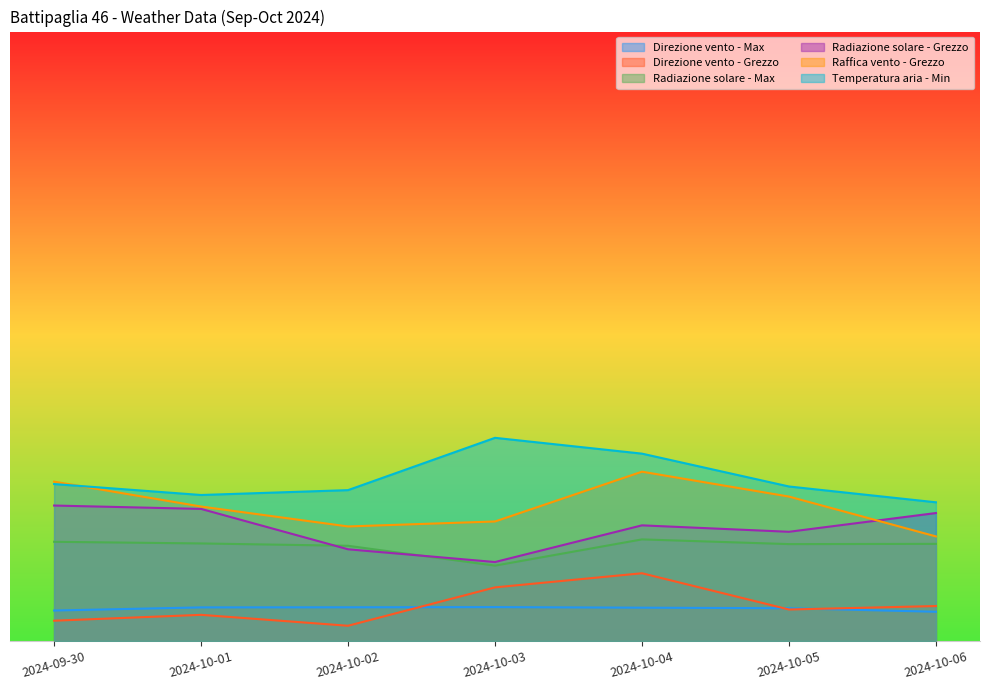

What is the minimum value for Radiazione solare - Grezzo?

116.6